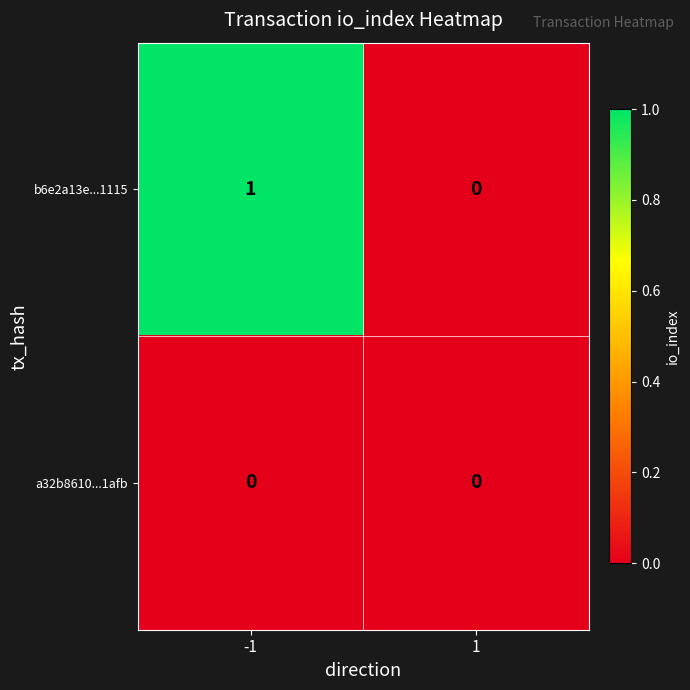

The value of a32b8610...1afb at -1 is 0. True or false?

True